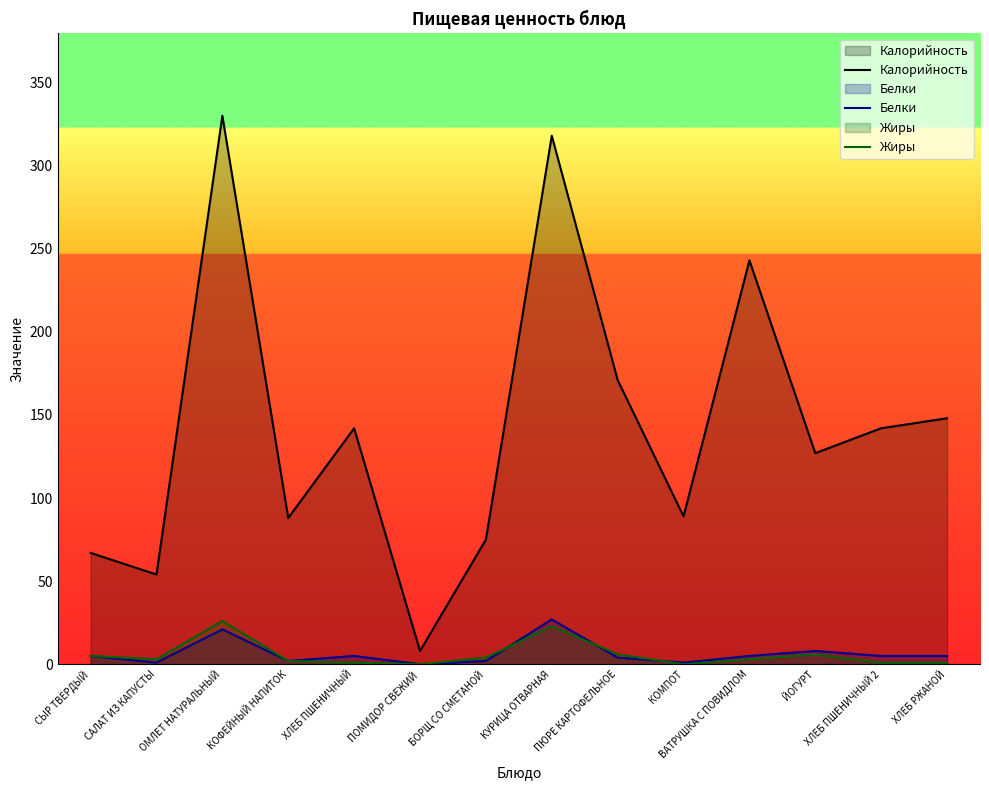

What position from the left is ХЛЕБ ПШЕНИЧНЫЙ?

5